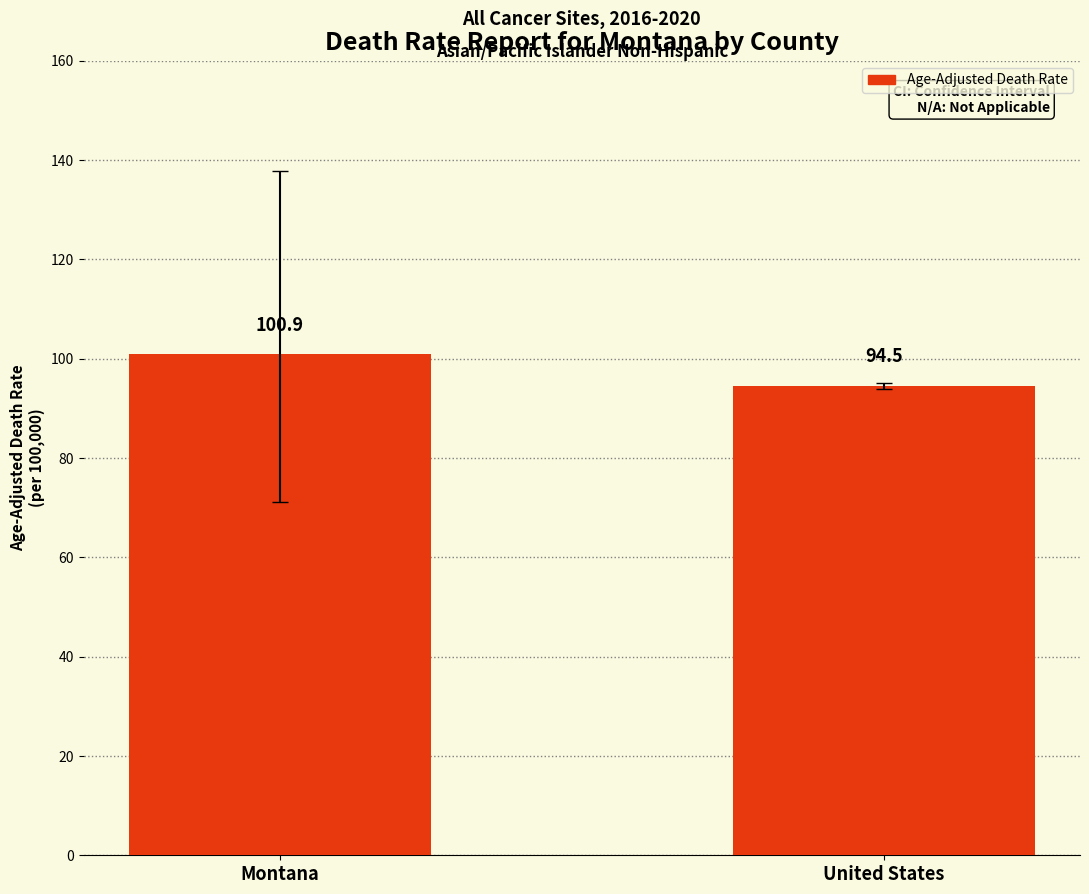

How many series are shown in this chart?

1